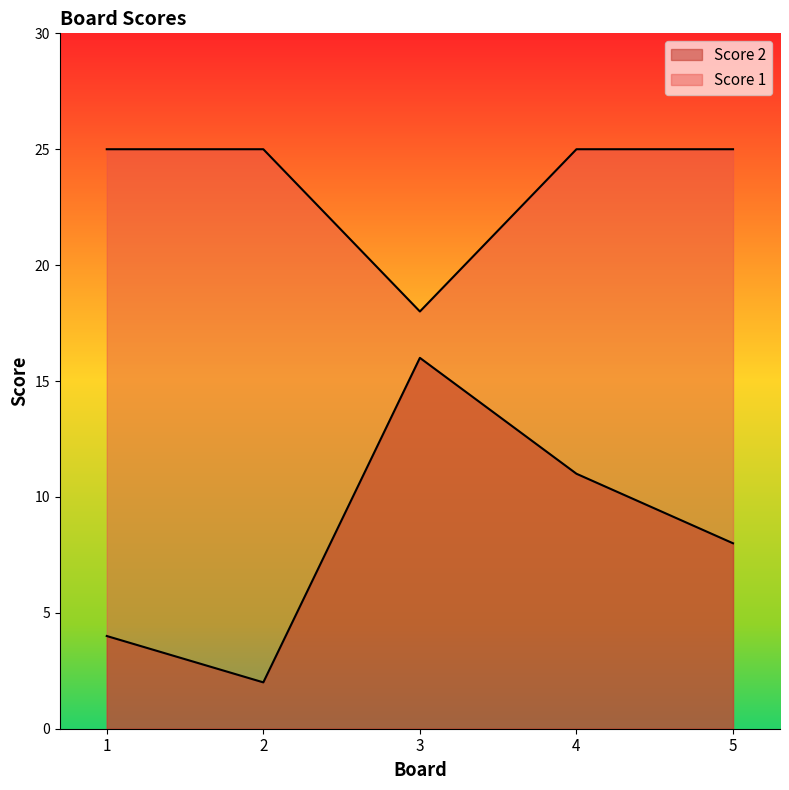

How many lines are shown in the chart?

2